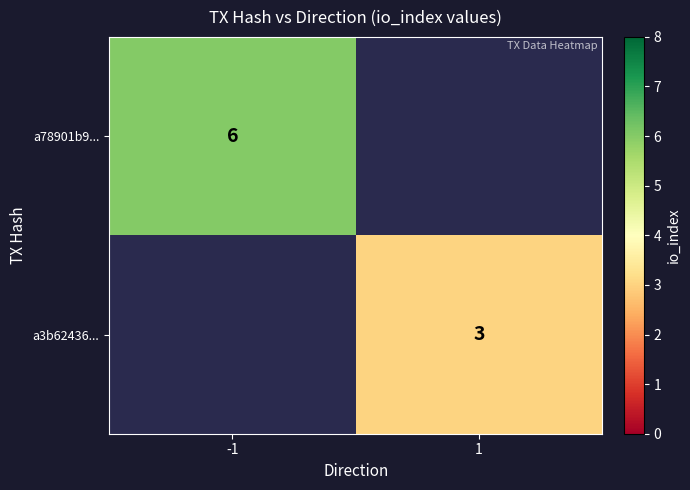

True or false: a3b62436... has a value of 3 at 1.

True